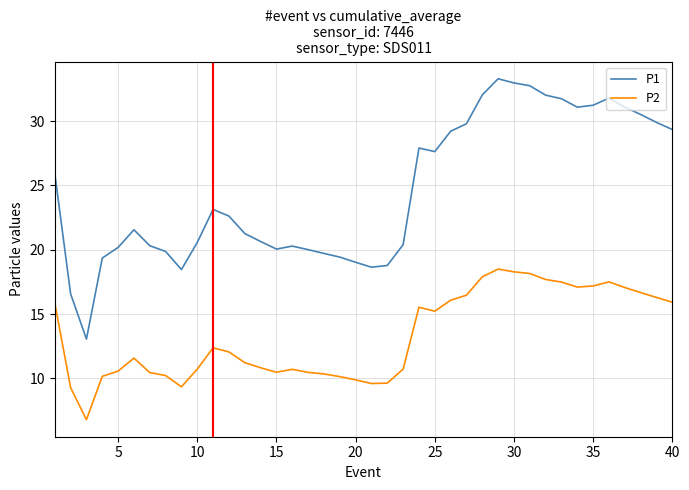

Which series has the widest spread of values?

P1